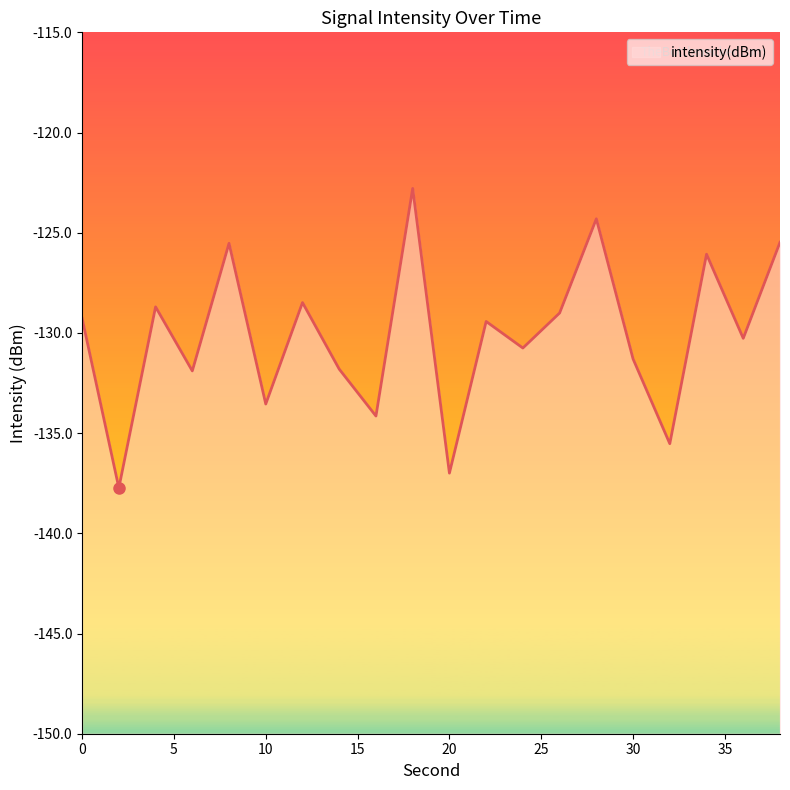

Rank the categories by value from lowest to highest.

2, 20, 32, 16, 10, 6, 14, 30, 24, 36, 22, 0, 26, 4, 12, 34, 8, 38, 28, 18